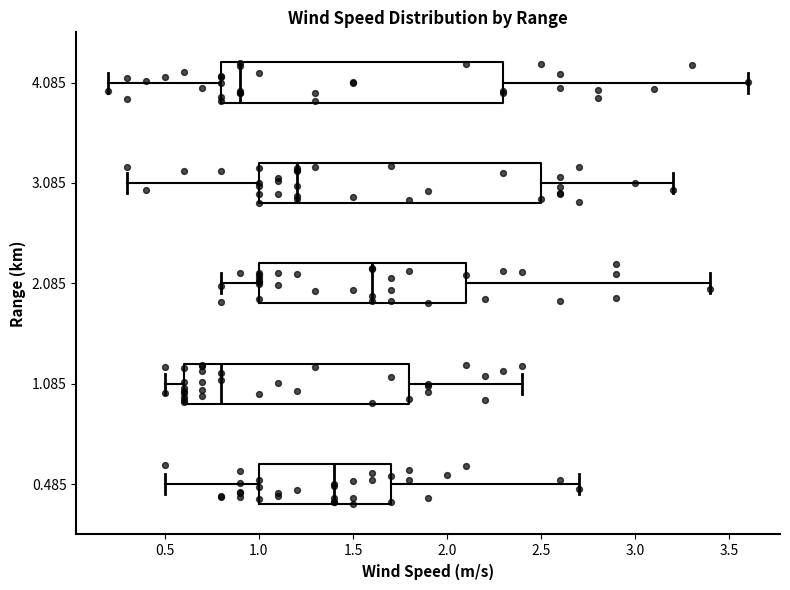

Reading bottom to top, transcribe this box plot: for each box, give where its median line is, the range the box spans, and where its two whiskers end, as read against the x-axis. The values are not printed on the chart, so give them approximately, as read against the axis.

0.485: median 1.4, box 1.0 to 1.7, whiskers 0.5 to 2.7
1.085: median 0.8, box 0.6 to 1.8, whiskers 0.5 to 2.4
2.085: median 1.6, box 1.0 to 2.1, whiskers 0.8 to 3.4
3.085: median 1.2, box 1.0 to 2.5, whiskers 0.3 to 3.2
4.085: median 0.9, box 0.8 to 2.3, whiskers 0.2 to 3.6